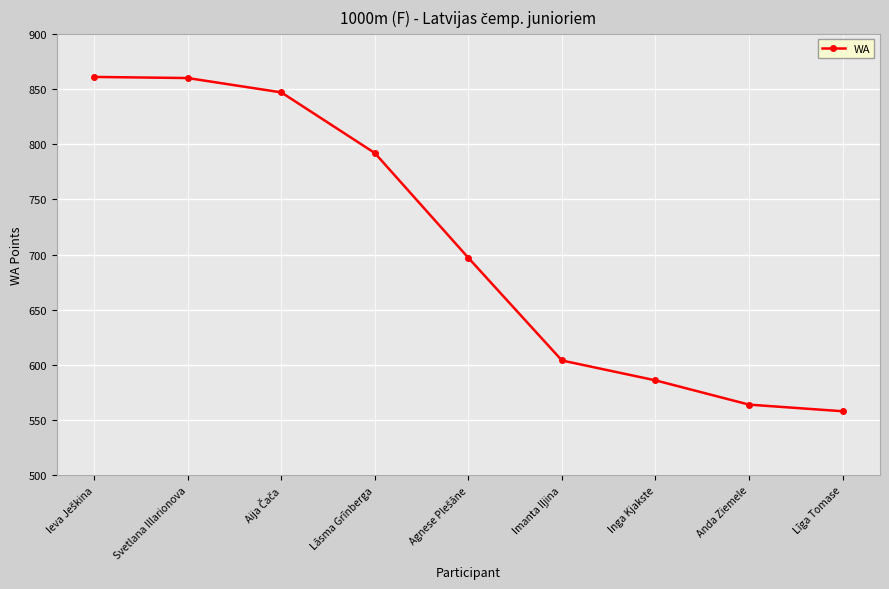

The chart shows a value of 860 at Svetlana Illarionova. True or false?

True